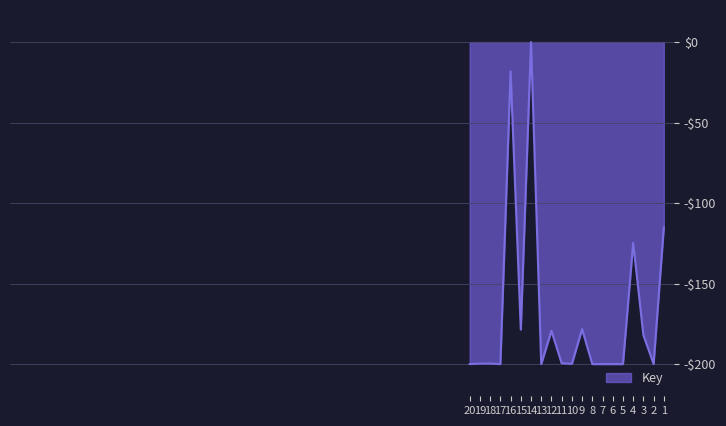

List the labels in order of value, smallest first.

7, 8, 6, 5, 17, 13, 20, 2, 10, 18, 19, 11, 3, 12, 15, 9, 4, 1, 16, 14